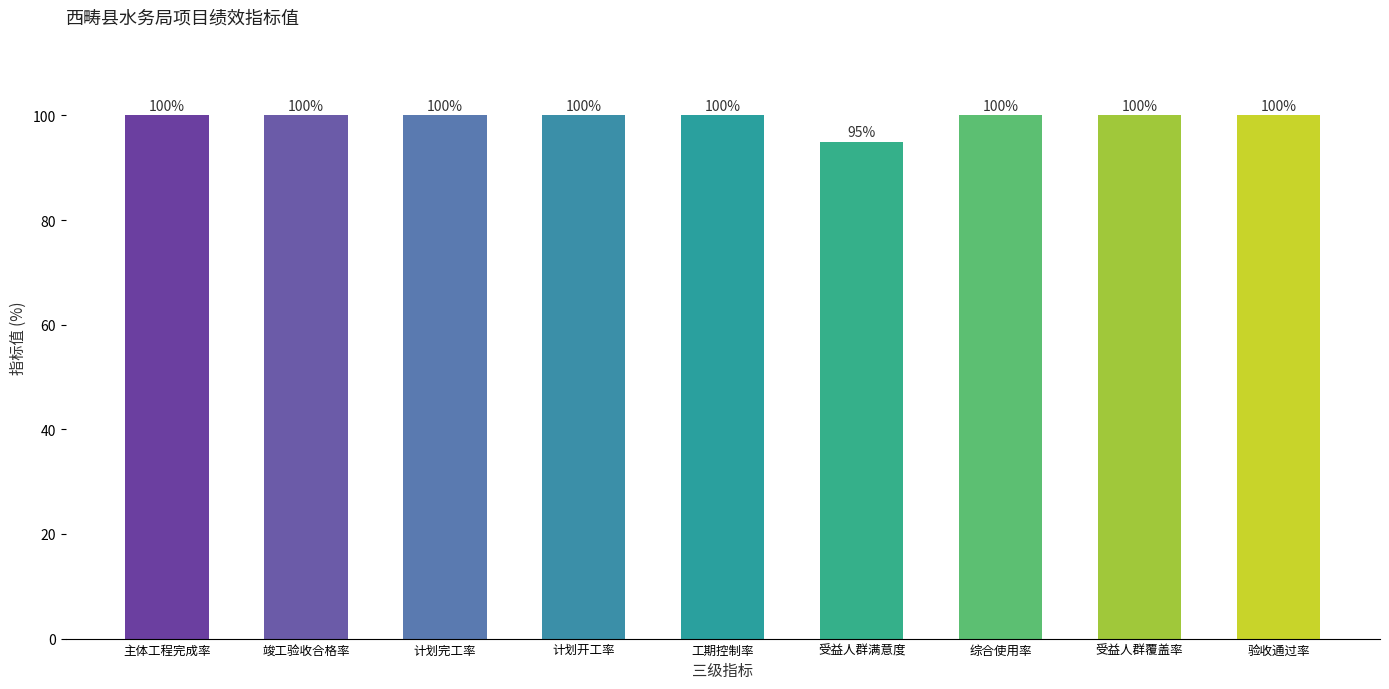

How many distinct data groups are displayed?

1